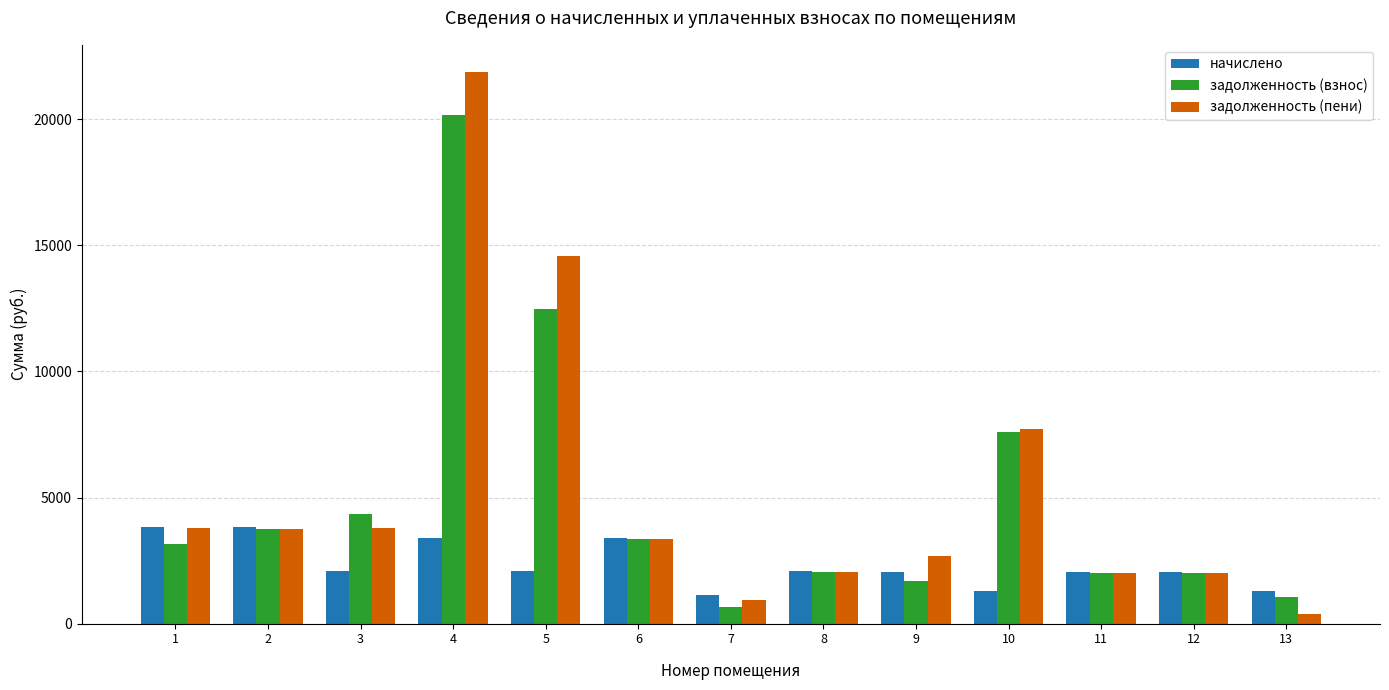

What is the difference between the задолженность (пени) values at 11 and 4?

19844.8